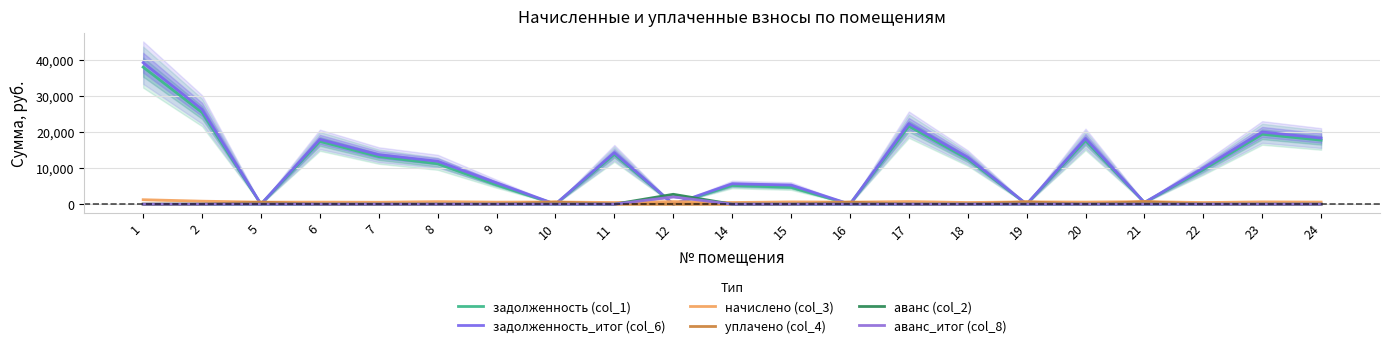

What value does the начислено (col_3) series have at 6?

569.2